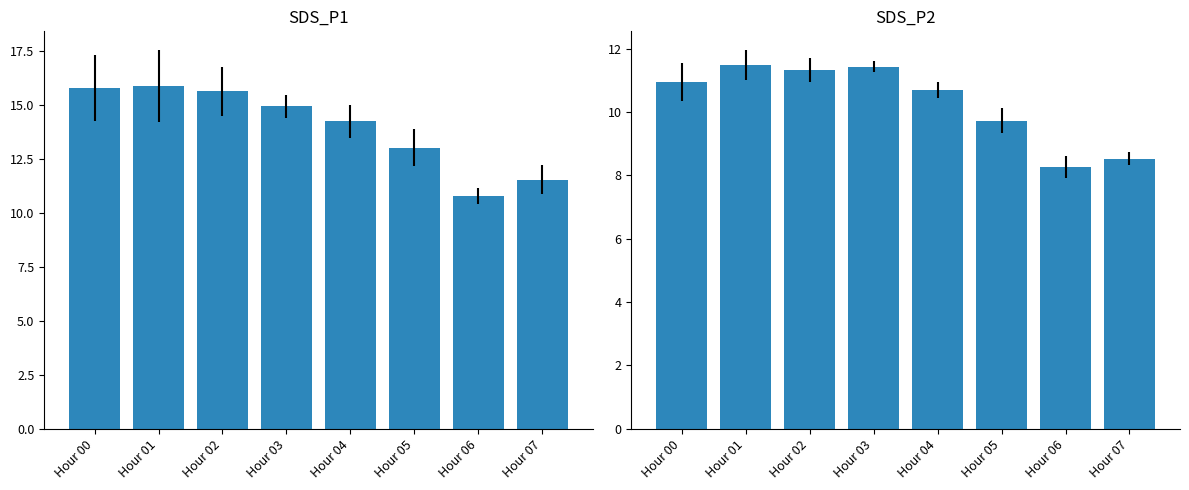

The SDS_P2 series shows 11.3 at Hour 02. True or false?

True